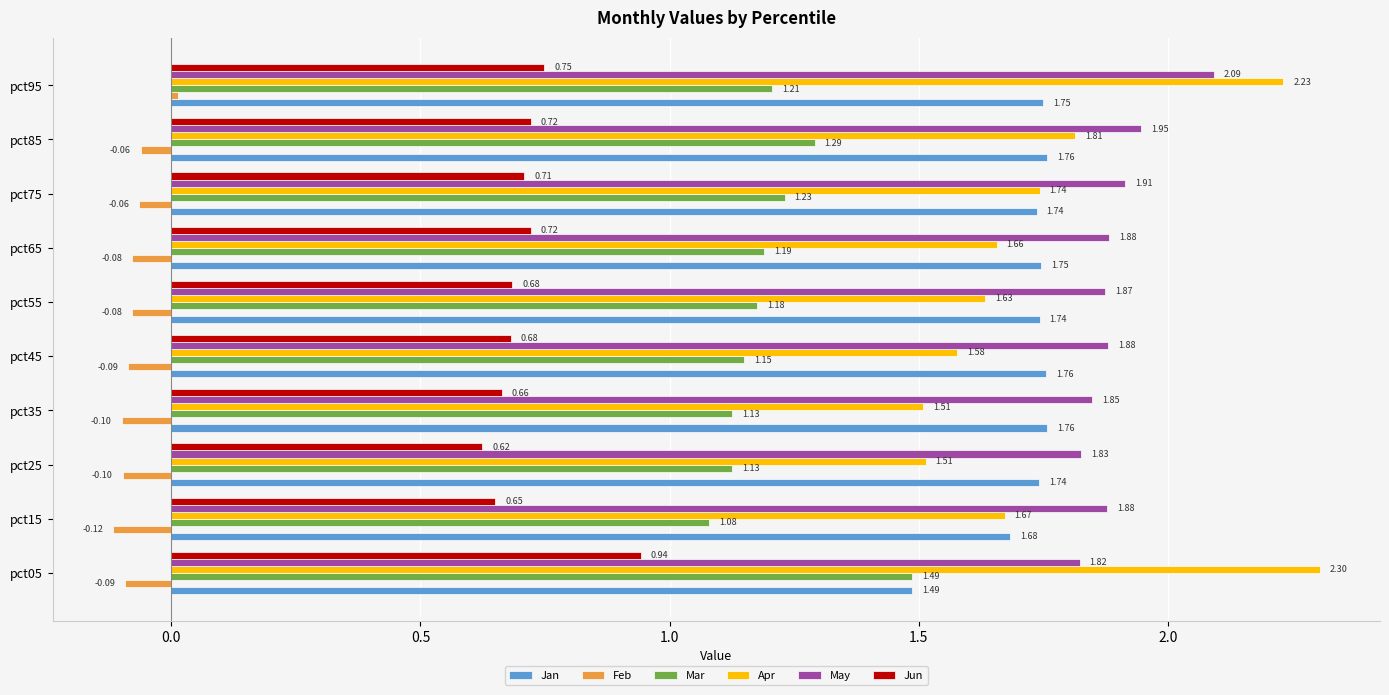

What is the difference between the highest and lowest values at pct85?

2.0